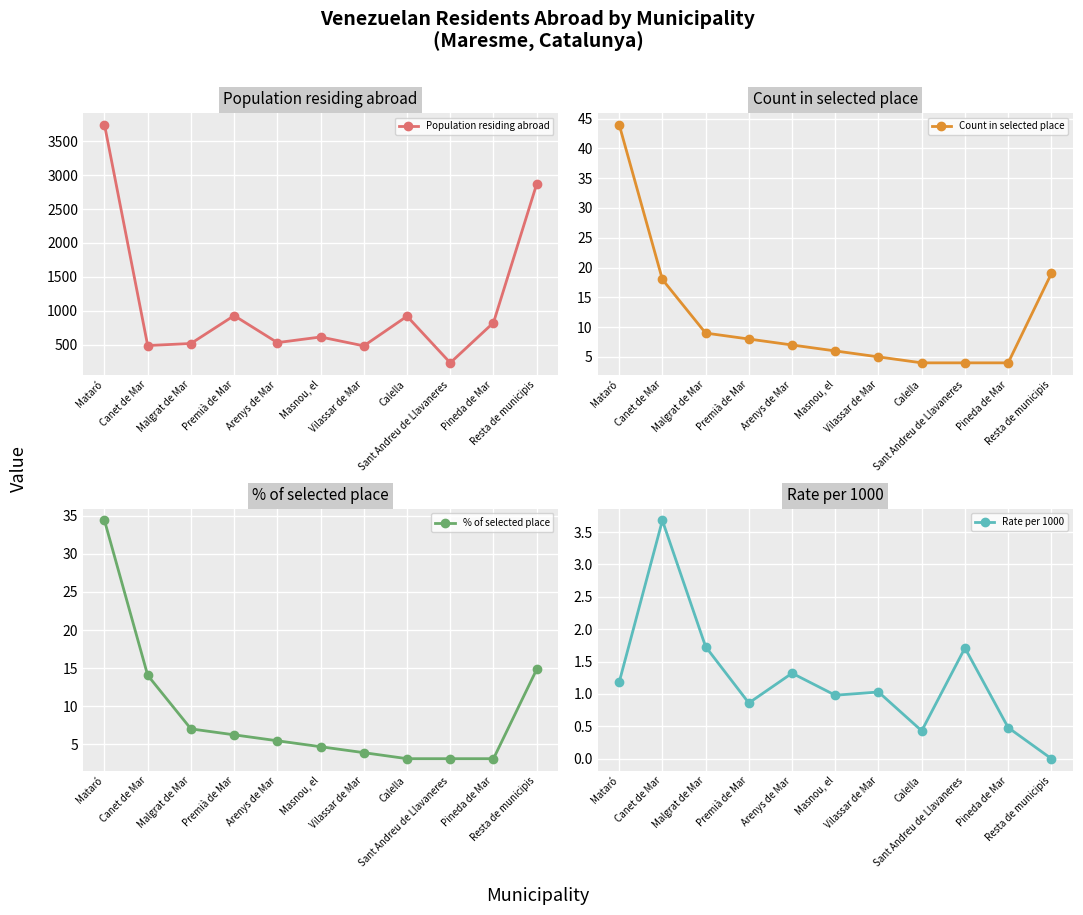

Reading left to right, list all the values displayed in this chart.

Population residing abroad: Mataró=3744.0	Canet de Mar=489.0	Malgrat de Mar=519.0	Premià de Mar=930.0	Arenys de Mar=532.0	Masnou, el=615.0	Vilassar de Mar=484.0	Calella=921.0	Sant Andreu de Llavaneres=234.0	Pineda de Mar=826.0	Resta de municipis=2869.0
Count in selected place: Mataró=44.0	Canet de Mar=18.0	Malgrat de Mar=9.0	Premià de Mar=8.0	Arenys de Mar=7.0	Masnou, el=6.0	Vilassar de Mar=5.0	Calella=4.0	Sant Andreu de Llavaneres=4.0	Pineda de Mar=4.0	Resta de municipis=19.0
% of selected place: Mataró=34.4	Canet de Mar=14.1	Malgrat de Mar=7.0	Premià de Mar=6.2	Arenys de Mar=5.5	Masnou, el=4.7	Vilassar de Mar=3.9	Calella=3.1	Sant Andreu de Llavaneres=3.1	Pineda de Mar=3.1	Resta de municipis=14.8
Rate per 1000: Mataró=1.2	Canet de Mar=3.7	Malgrat de Mar=1.7	Premià de Mar=0.9	Arenys de Mar=1.3	Masnou, el=1.0	Vilassar de Mar=1.0	Calella=0.4	Sant Andreu de Llavaneres=1.7	Pineda de Mar=0.5	Resta de municipis=0.0